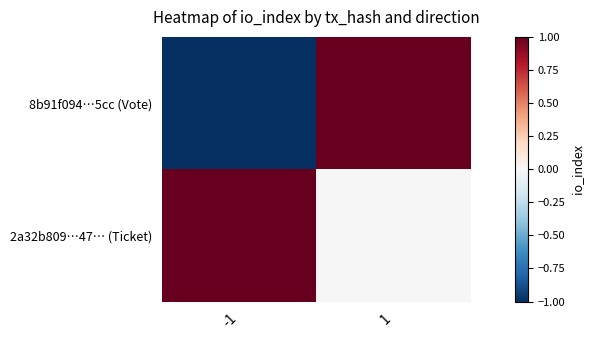

Rank the series by their maximum value, from lowest to highest.

8b91f094…5cc (Vote), 2a32b809…47… (Ticket)